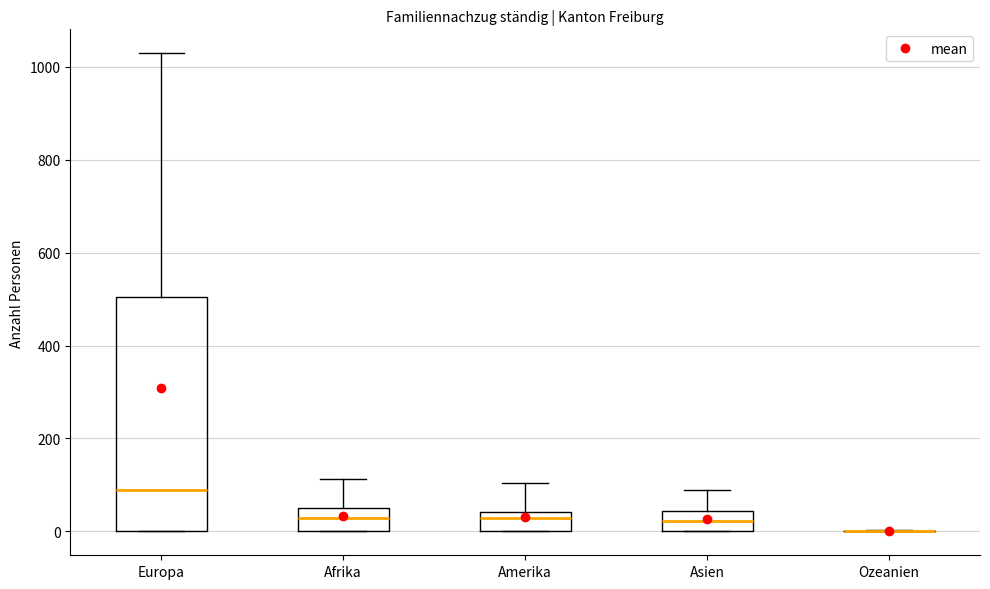

Where does the upper whisker of the box for Asien end on the y-axis? The values are not printed on the chart, so give them approximately, as read against the axis.

100